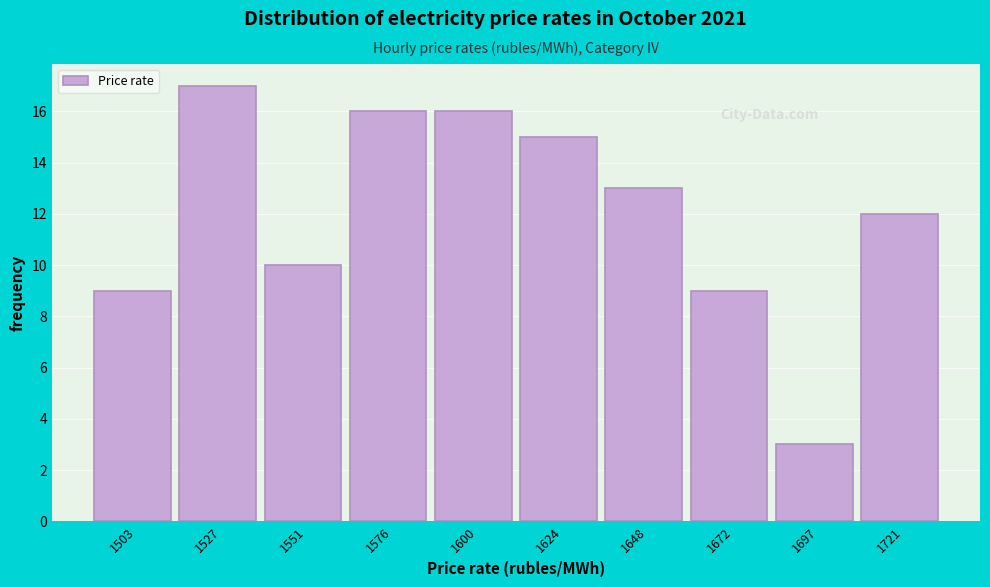

Reading left to right, transcribe all the data shown in this chart.

9	17	10	16	16	15	13	9	3	12